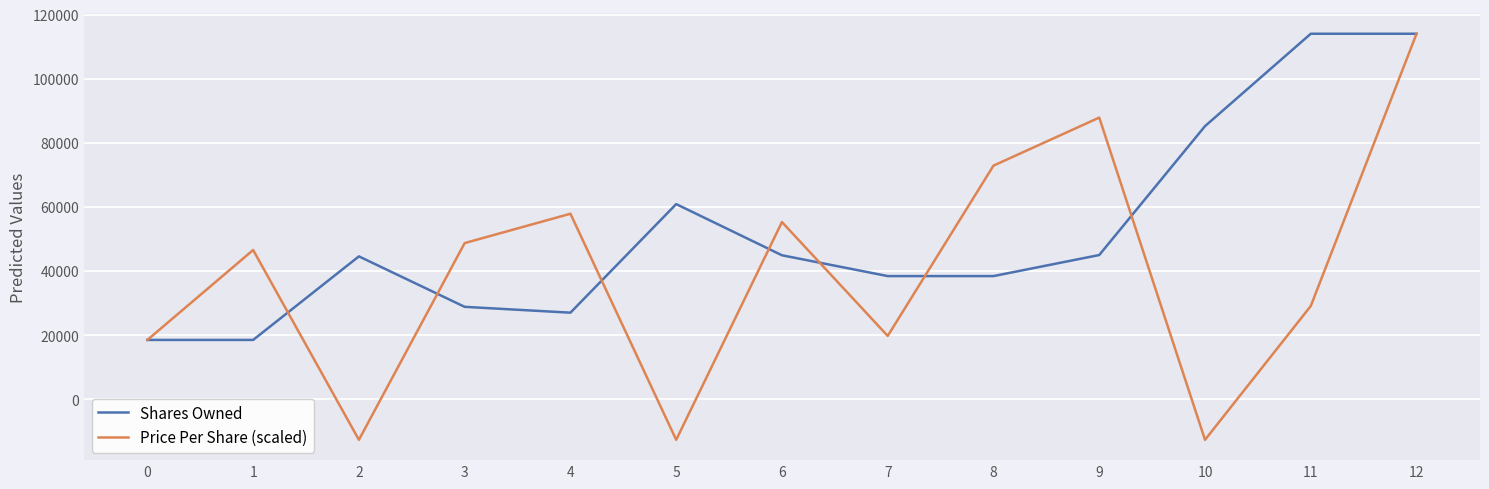

What is the highest value of the Shares Owned series?

114047.0